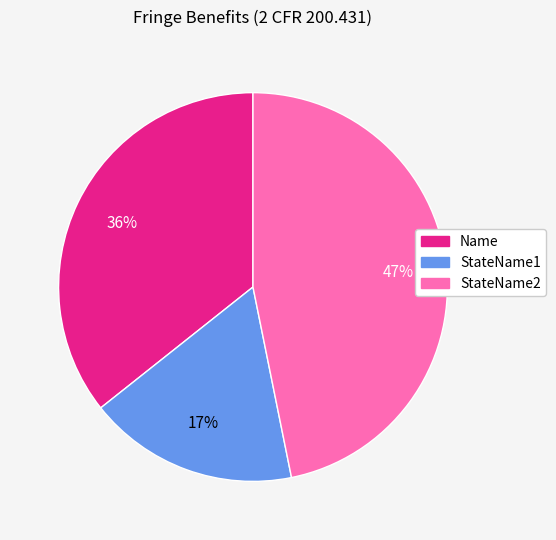

Count the number of slices in the pie.

3